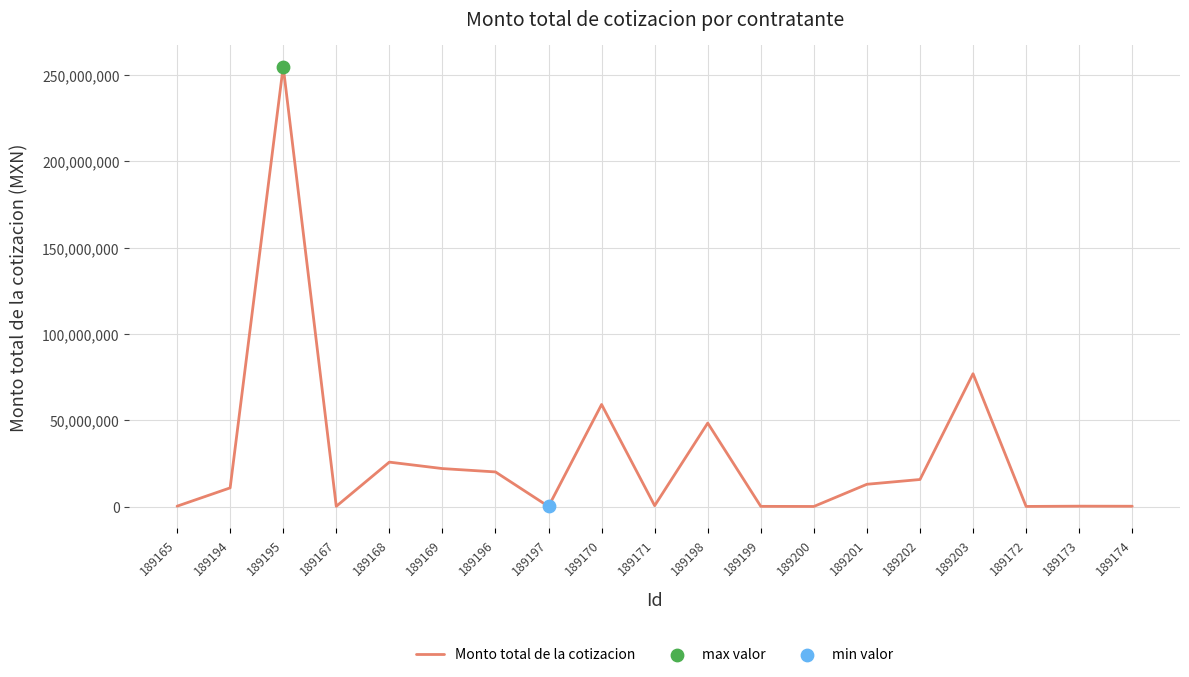

Approximately how many times larger is the value at 189201 compared to 189195?

0.1